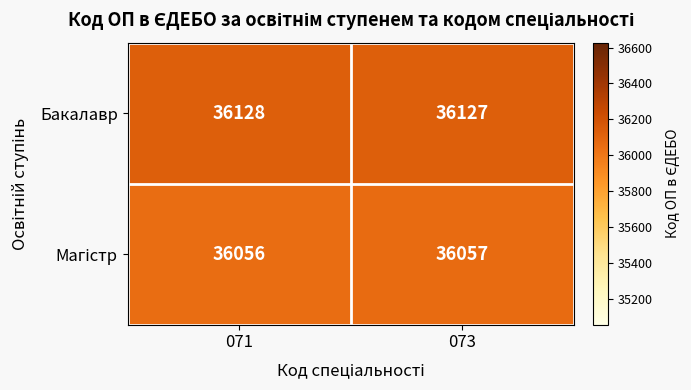

Rank the categories by Бакалавр value from lowest to highest.

073, 071